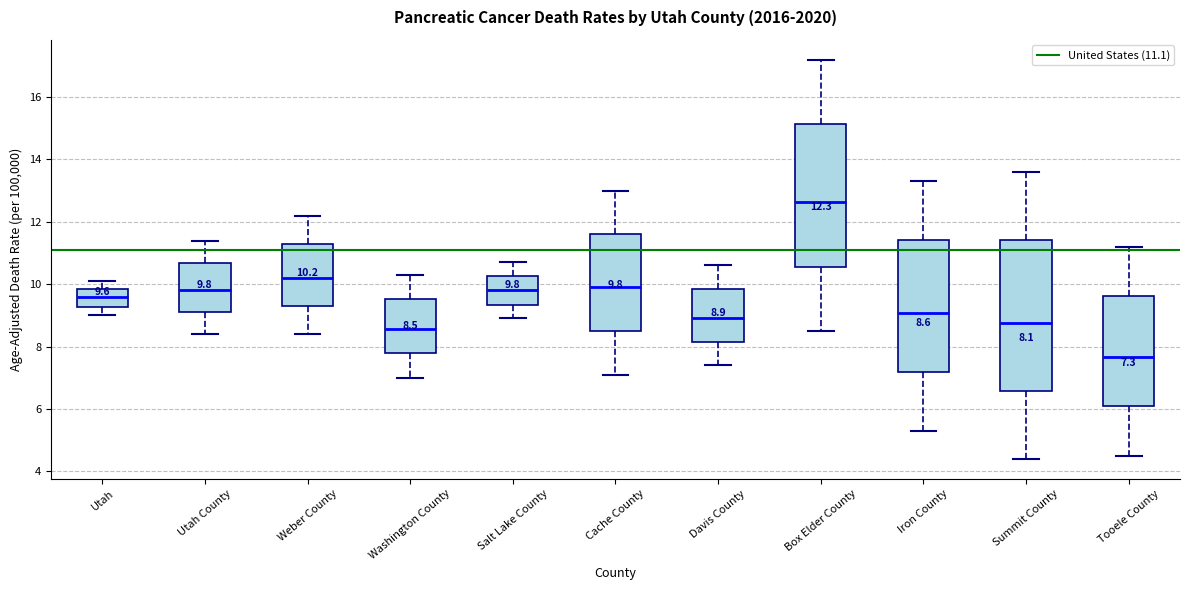

Which box's median line is the lowest?

Tooele County